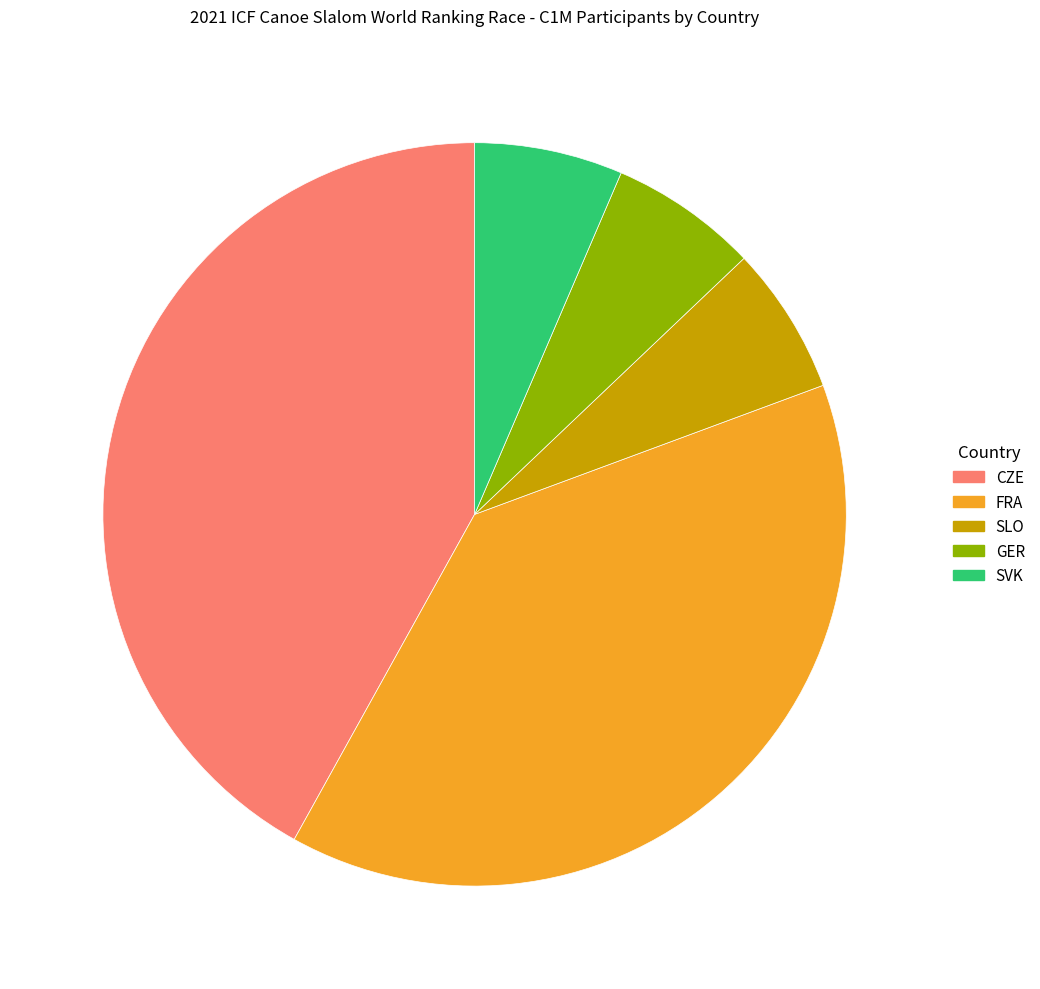

How many segments does this pie chart have?

5